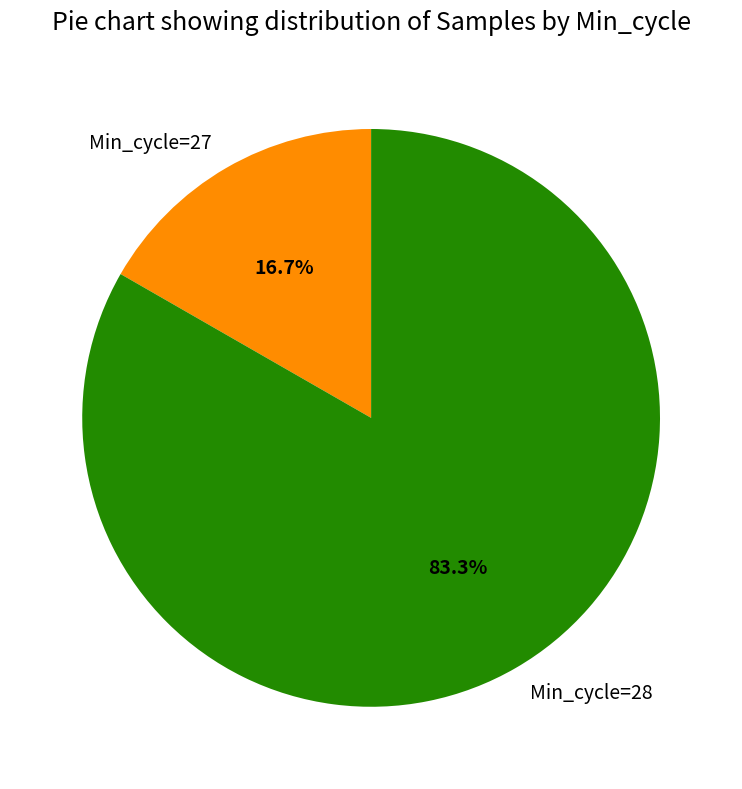

Which slice represents more than half of the pie?

Min_cycle=28